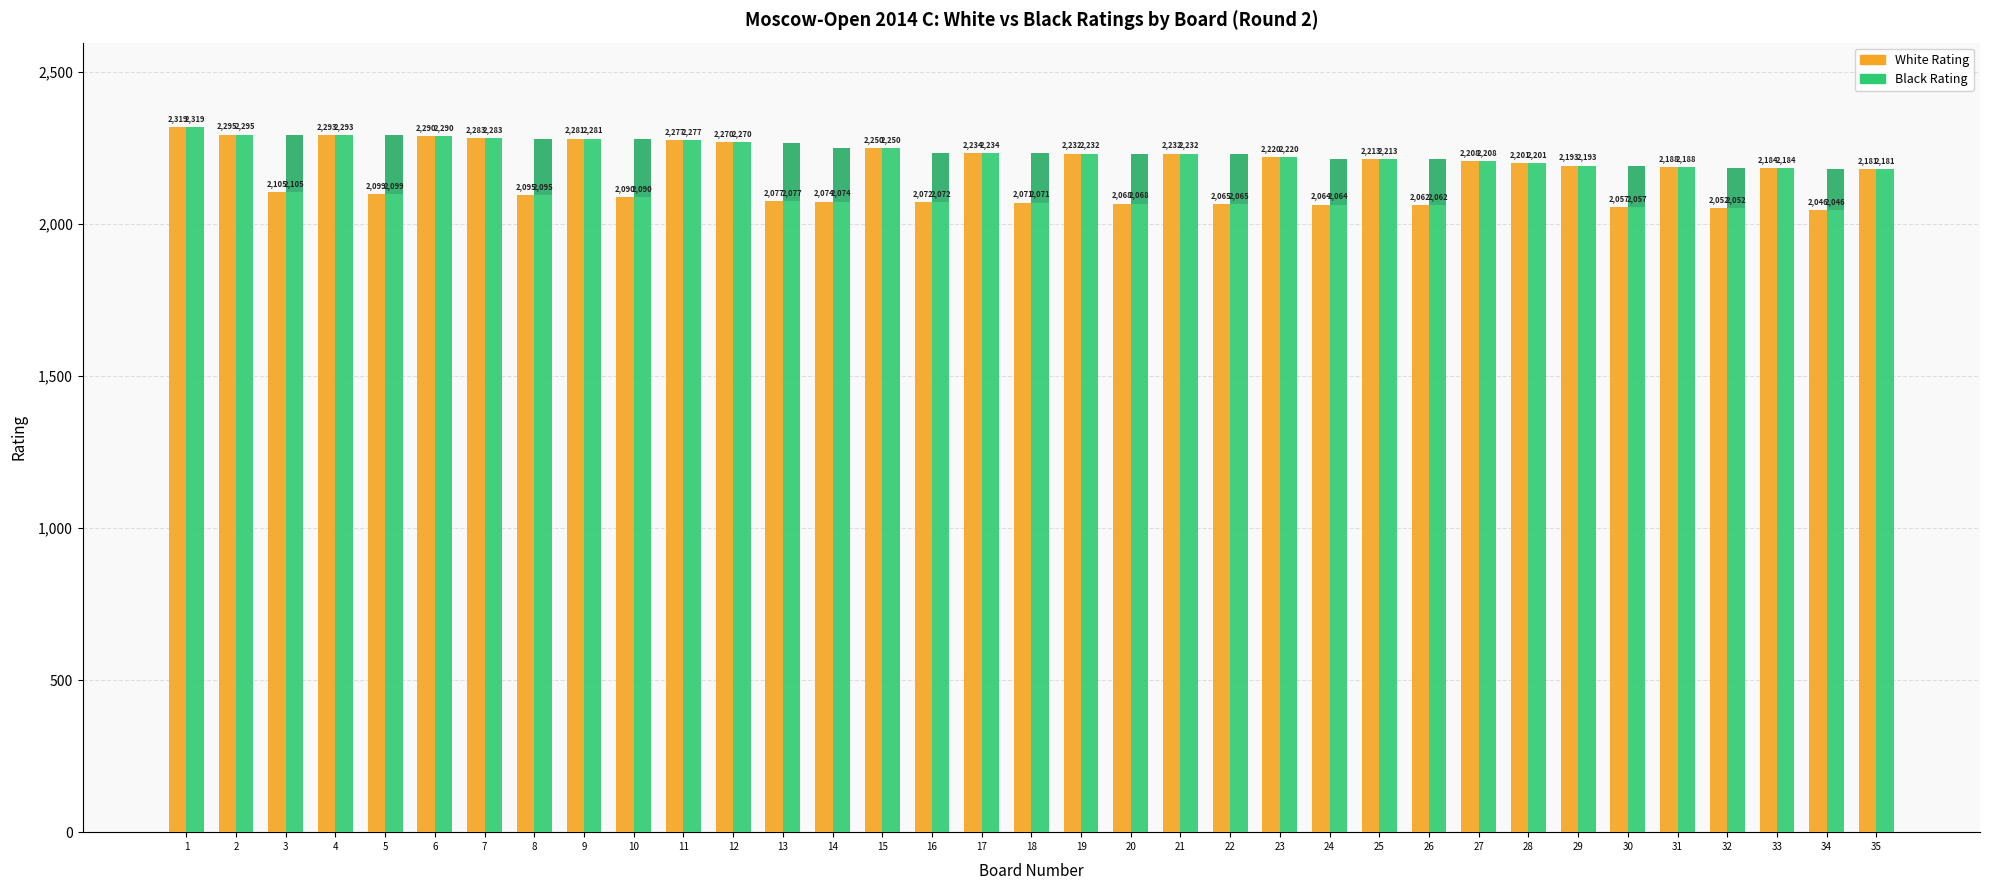

Reading left to right, list all the values displayed in this chart.

White Rating: 1=2319	2=2295	3=2105	4=2293	5=2099	6=2290	7=2283	8=2095	9=2281	10=2090	11=2277	12=2270	13=2077	14=2074	15=2250	16=2072	17=2234	18=2071	19=2232	20=2068	21=2232	22=2065	23=2220	24=2064	25=2213	26=2062	27=2208	28=2201	29=2193	30=2057	31=2188	32=2052	33=2184	34=2046	35=2181
Black Rating (base): 1=2319	2=2295	3=2105	4=2293	5=2099	6=2290	7=2283	8=2095	9=2281	10=2090	11=2277	12=2270	13=2077	14=2074	15=2250	16=2072	17=2234	18=2071	19=2232	20=2068	21=2232	22=2065	23=2220	24=2064	25=2213	26=2062	27=2208	28=2201	29=2193	30=2057	31=2188	32=2052	33=2184	34=2046	35=2181
Black Rating (extra): 1=0	2=0	3=188	4=0	5=194	6=0	7=0	8=186	9=0	10=189	11=0	12=0	13=191	14=177	15=0	16=163	17=0	18=162	19=0	20=164	21=0	22=166	23=0	24=152	25=0	26=151	27=0	28=0	29=0	30=136	31=0	32=133	33=0	34=136	35=0